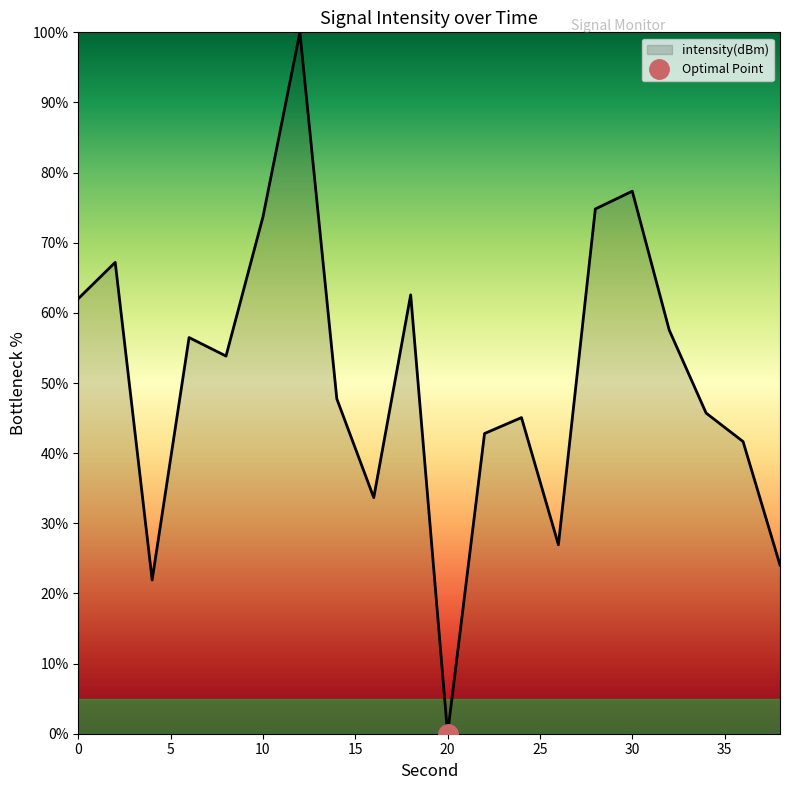

What is the sum of the values at 0 and 34?

107.7